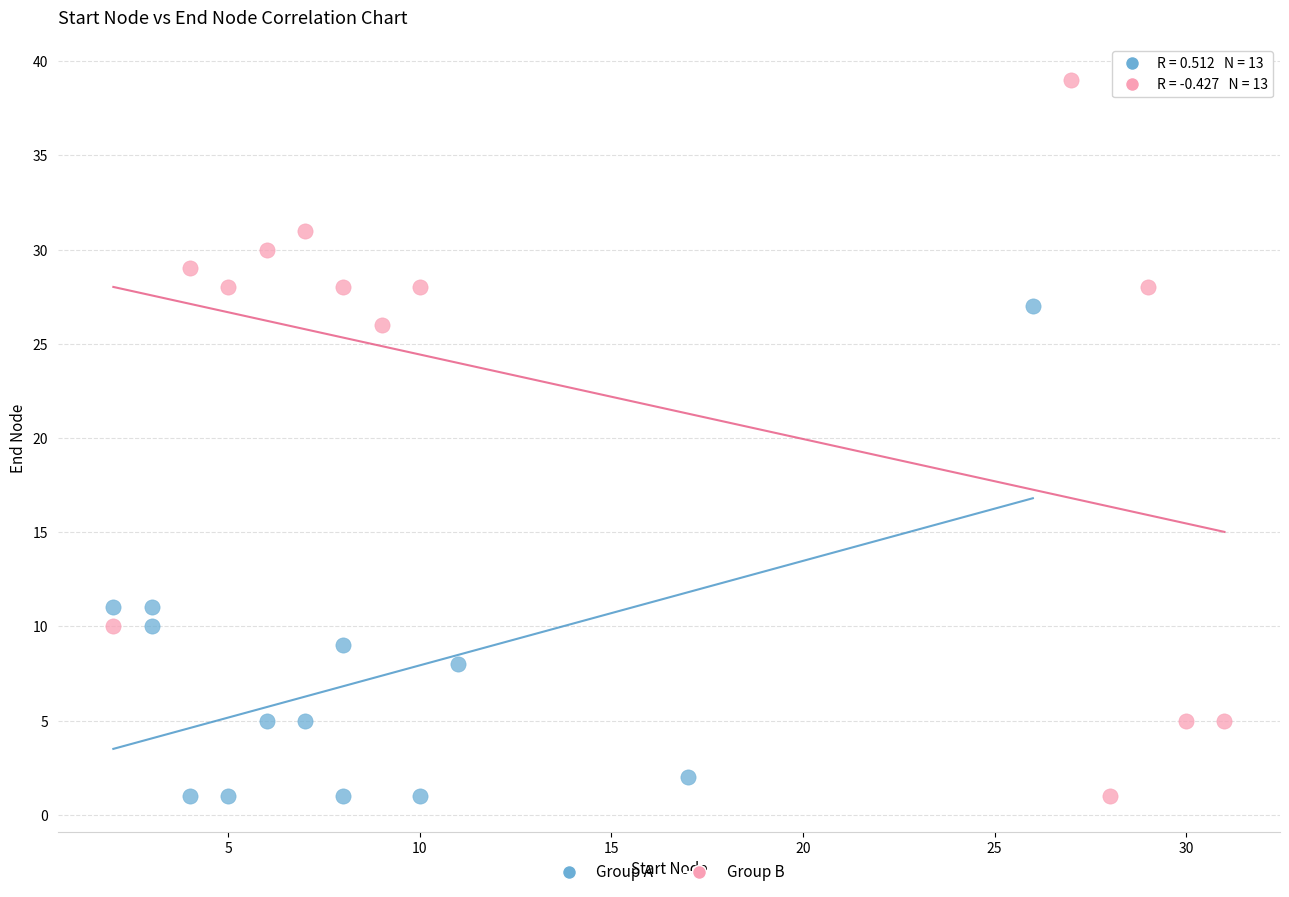

Which series has the widest spread of Y values?

Group B